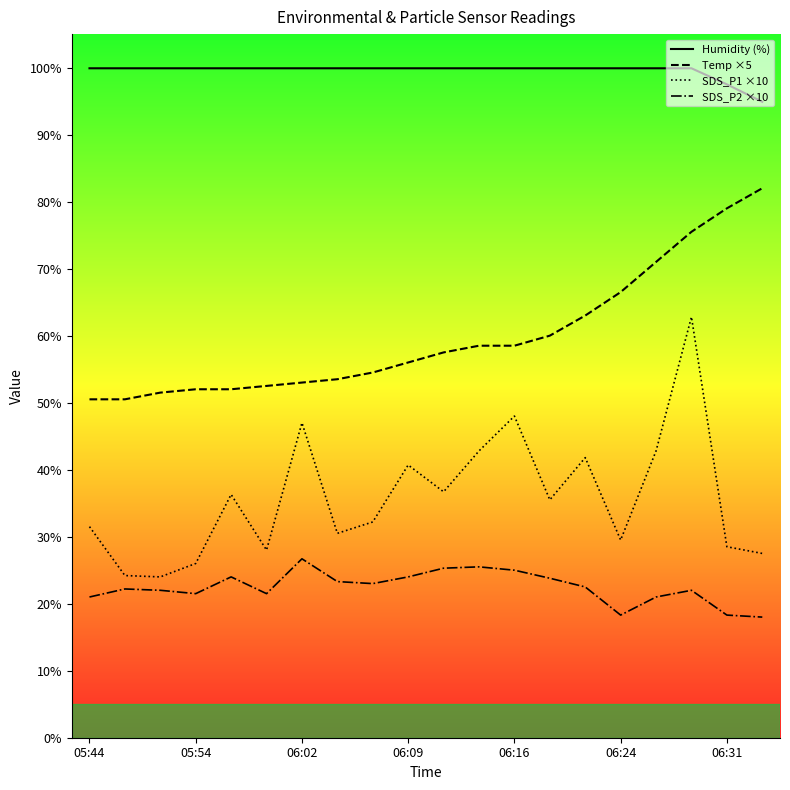

What are all the series names shown in the legend?

Temp, Humidity, SDS_P1, SDS_P2